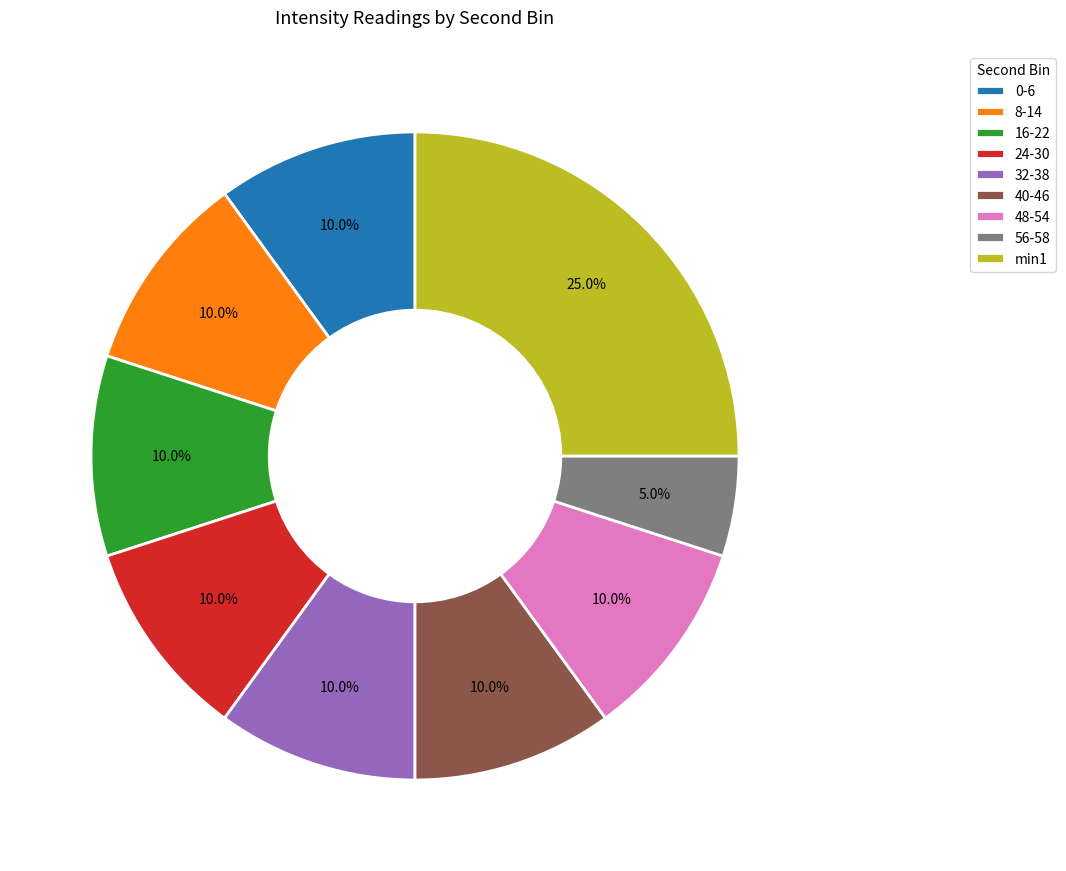

Do 40-46 and 24-30 together represent more than half of the pie?

No